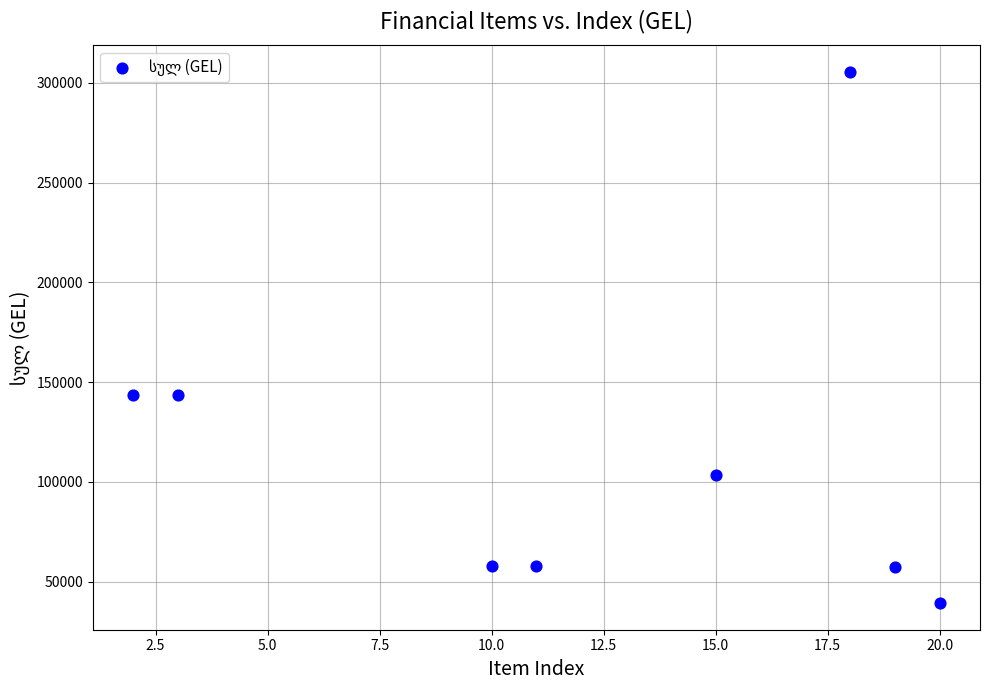

What is the range of Y values (max minus min)?

266233.1